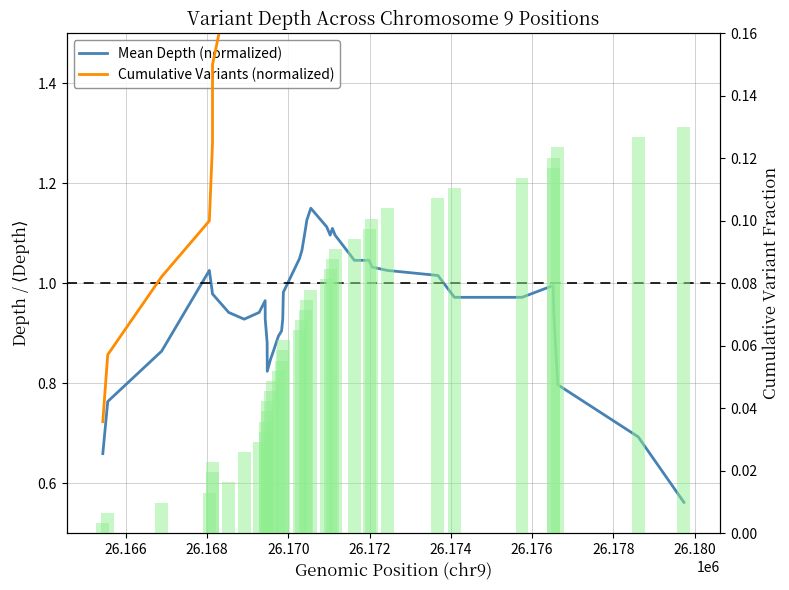

Which series has the widest spread of values?

Cumulative Variants (normalized)